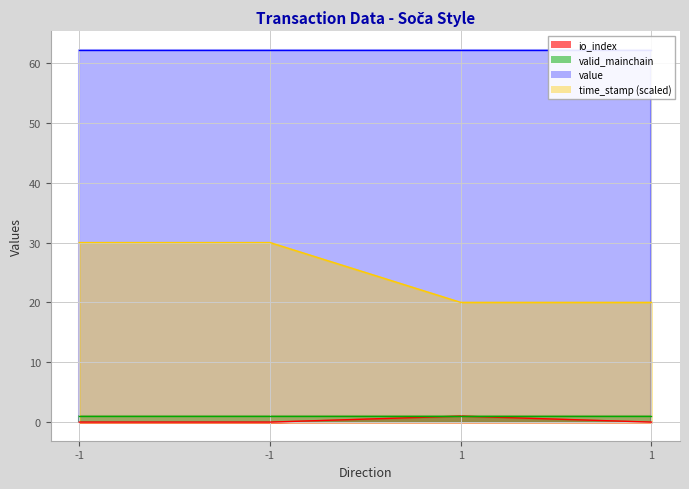

Count the number of categories in the chart.

4